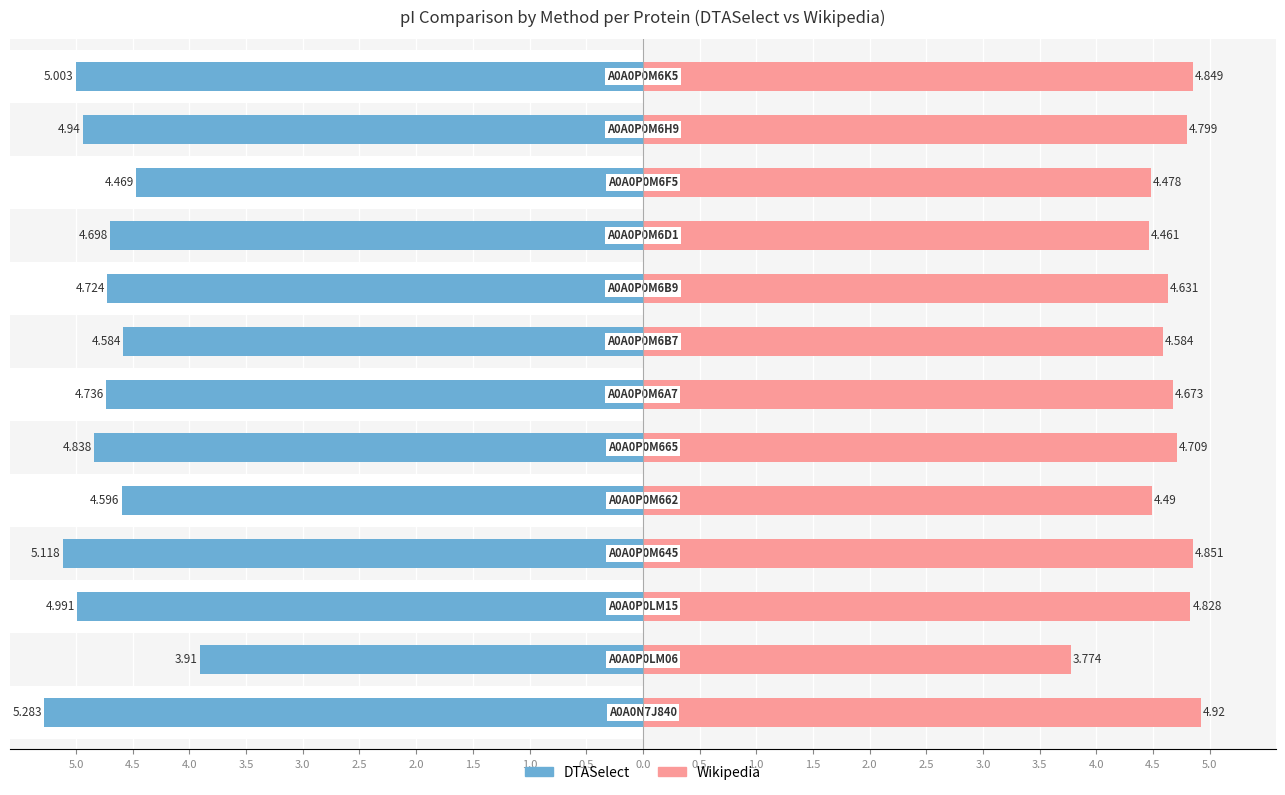

Which series has the widest spread of values?

DTASelect